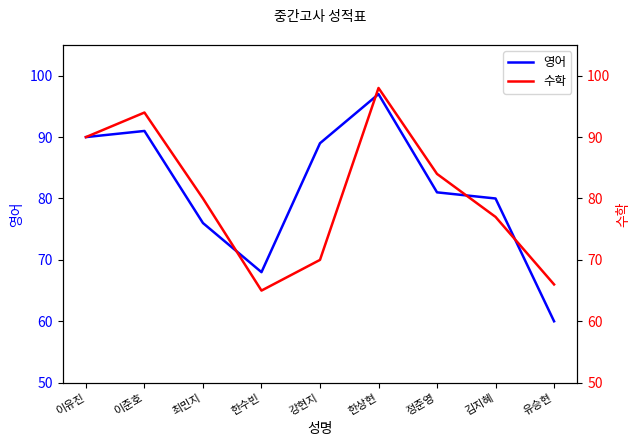

What position from the left is 강현지?

5